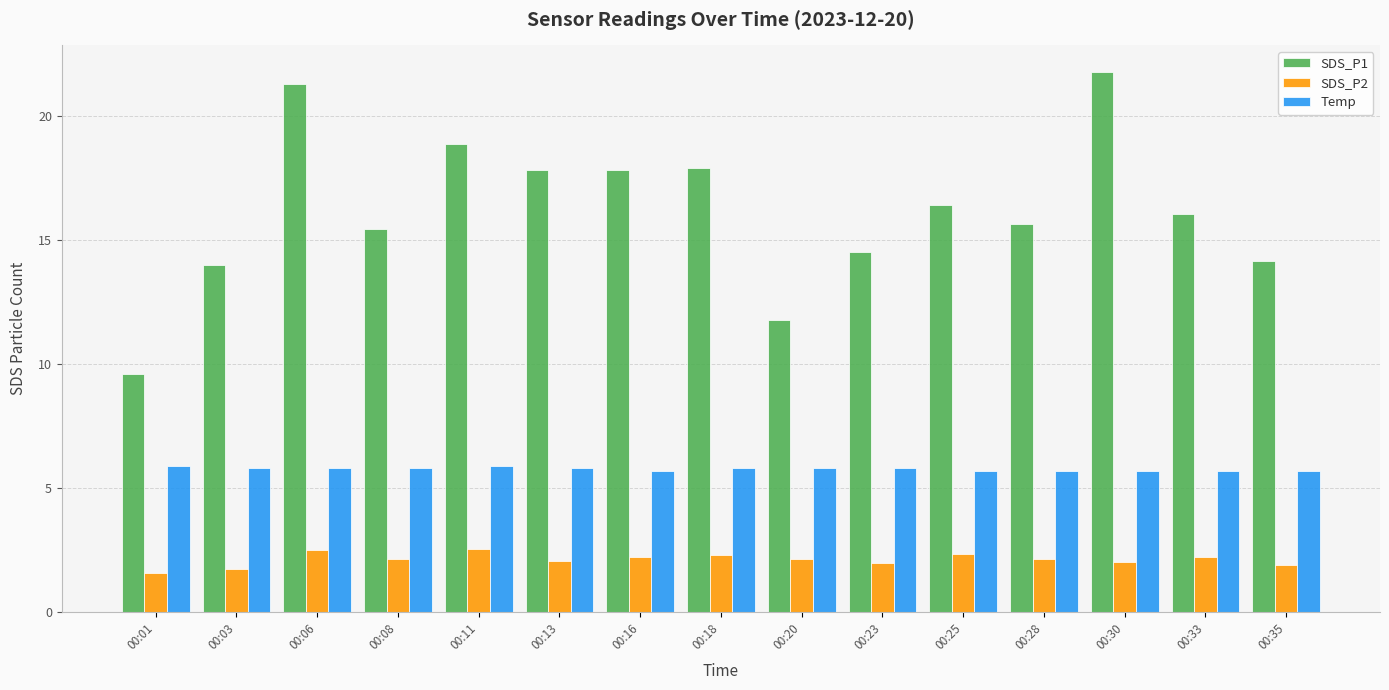

Is the value of SDS_P2 at 00:33 greater than the value of Temp at 00:25?

No